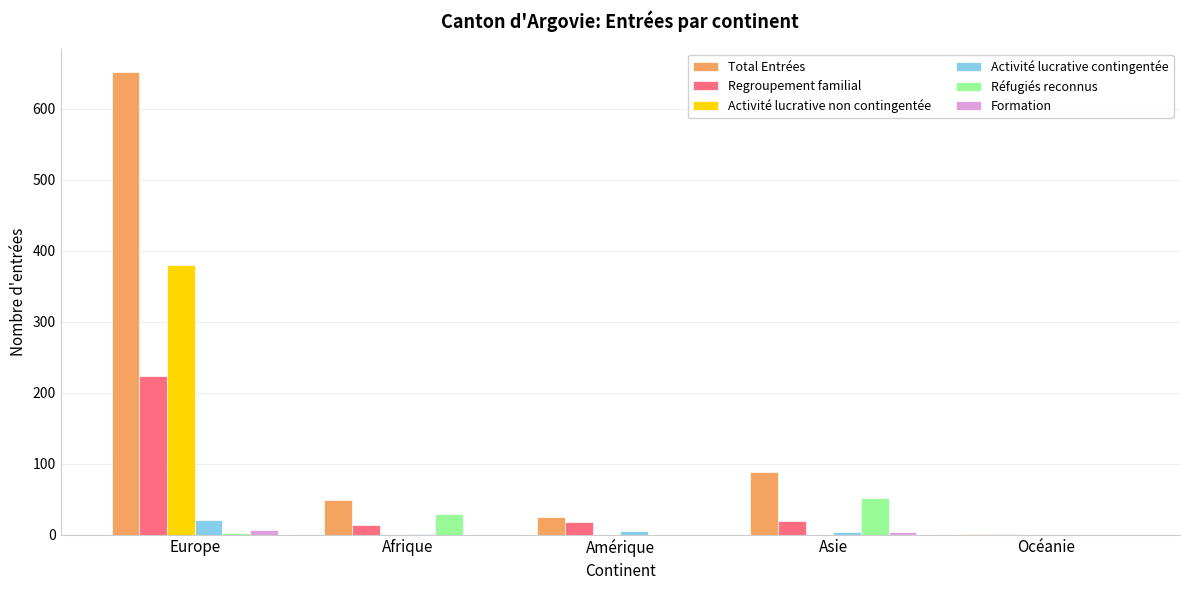

Between Amérique and Asie, which series saw the biggest shift?

Total Entrées